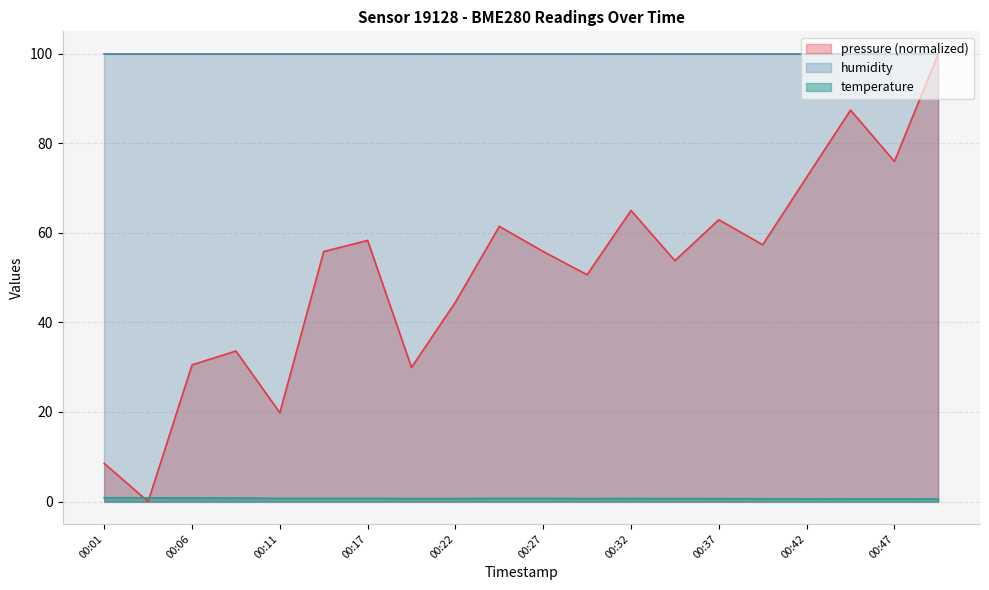

Between 00:32 and 00:01, which is larger?

00:32